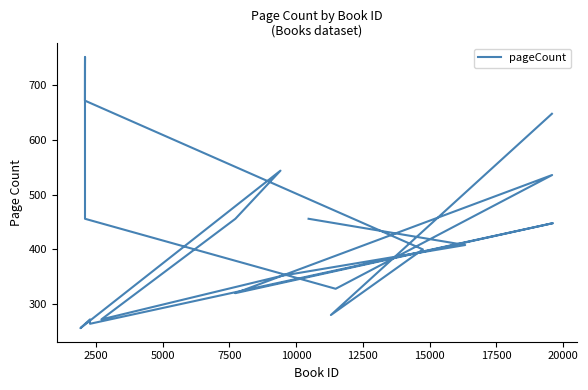

How many values are below 448?

10